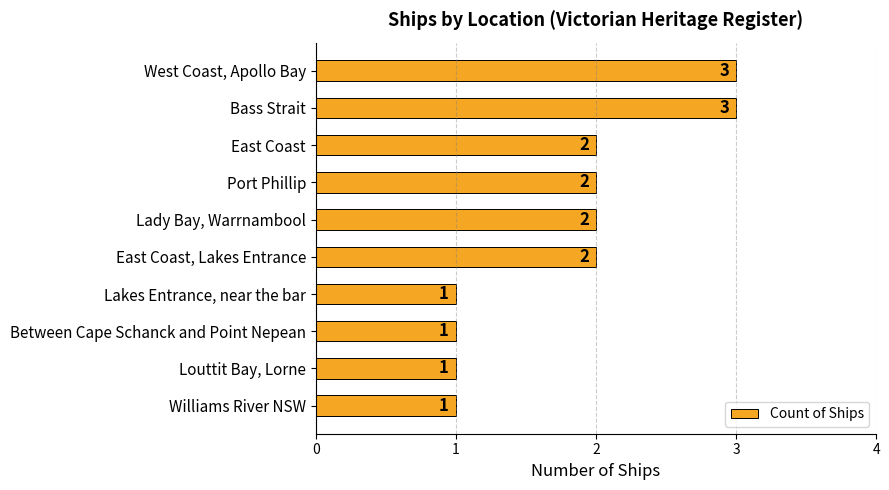

Count the values in the range 1 to 2.

8